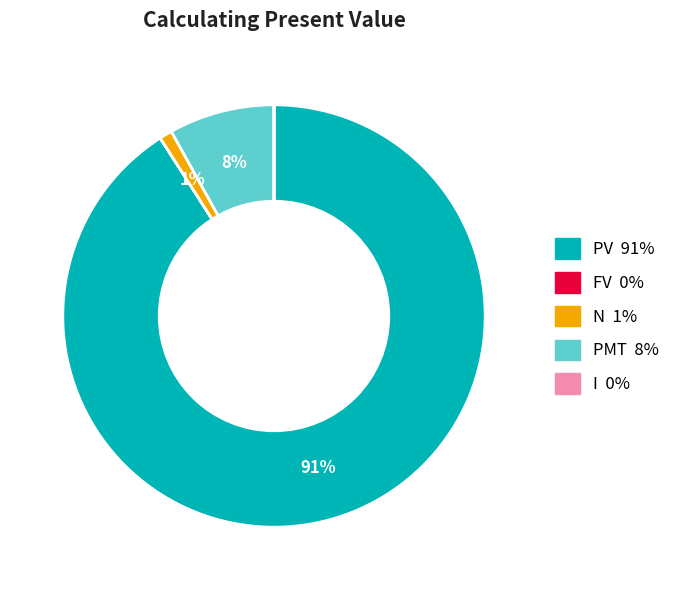

To the nearest percent, what is the average slice percentage?

20%